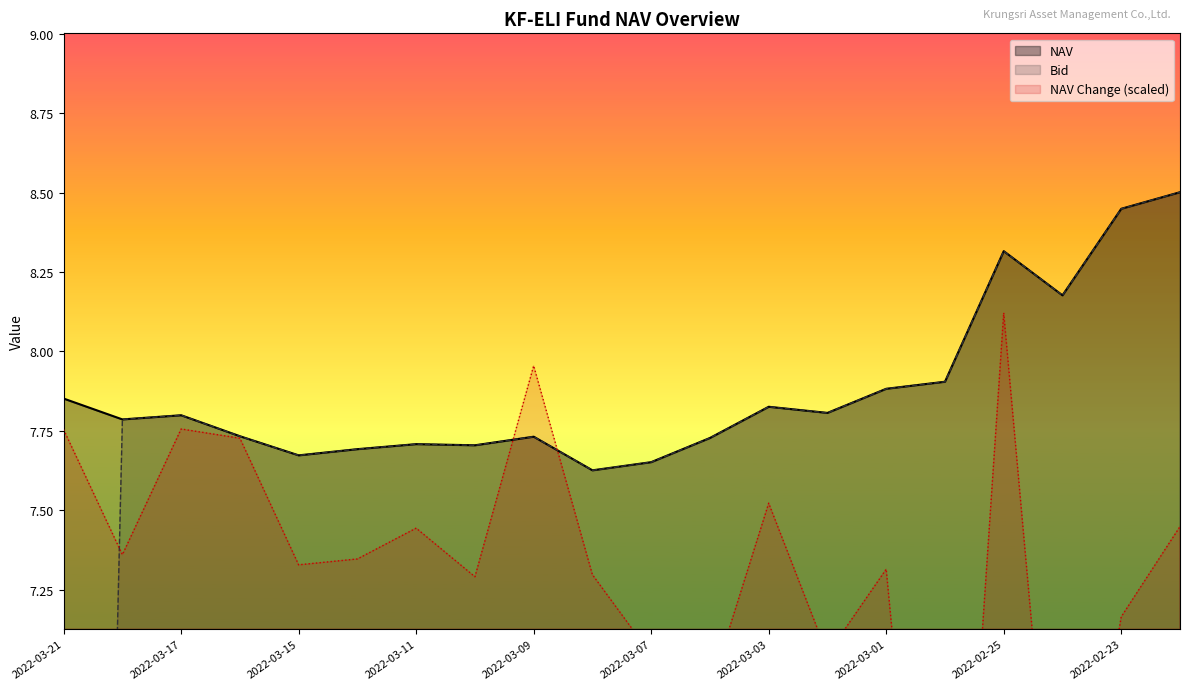

At how many categories does at least one series exceed 4?

20